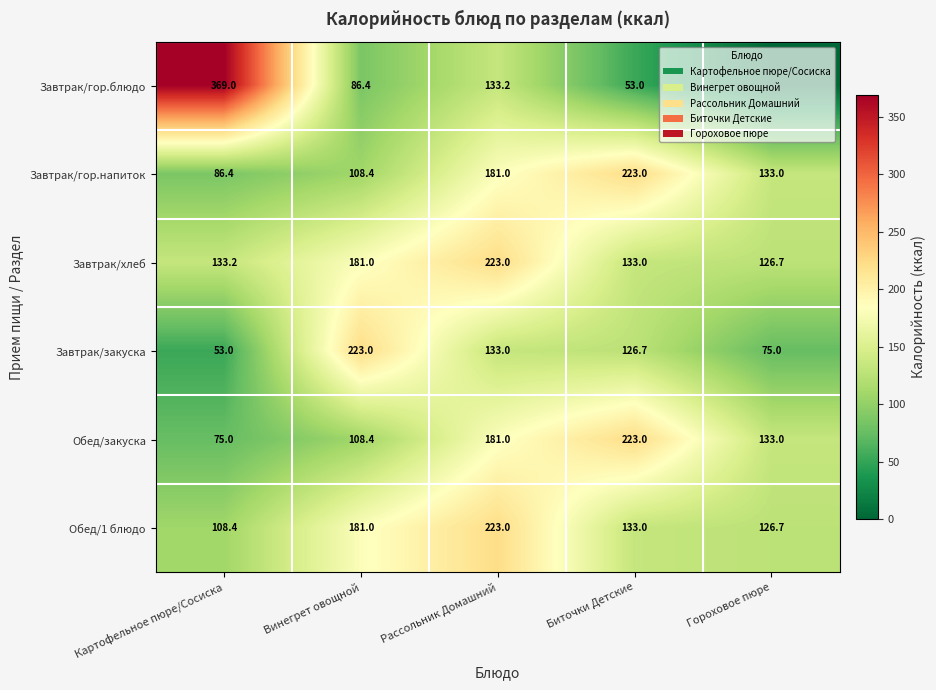

Count the number of categories in the chart.

5